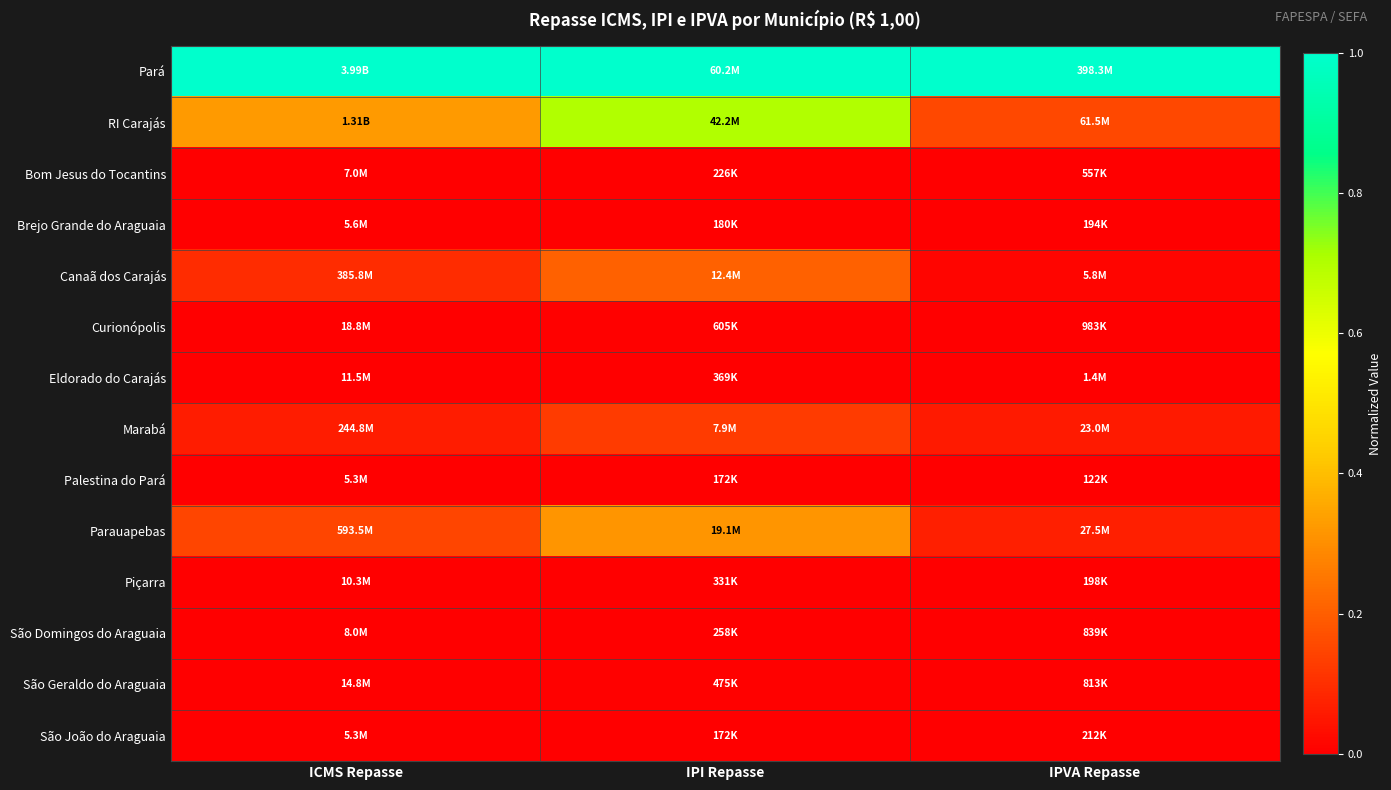

How many distinct data groups are displayed?

14